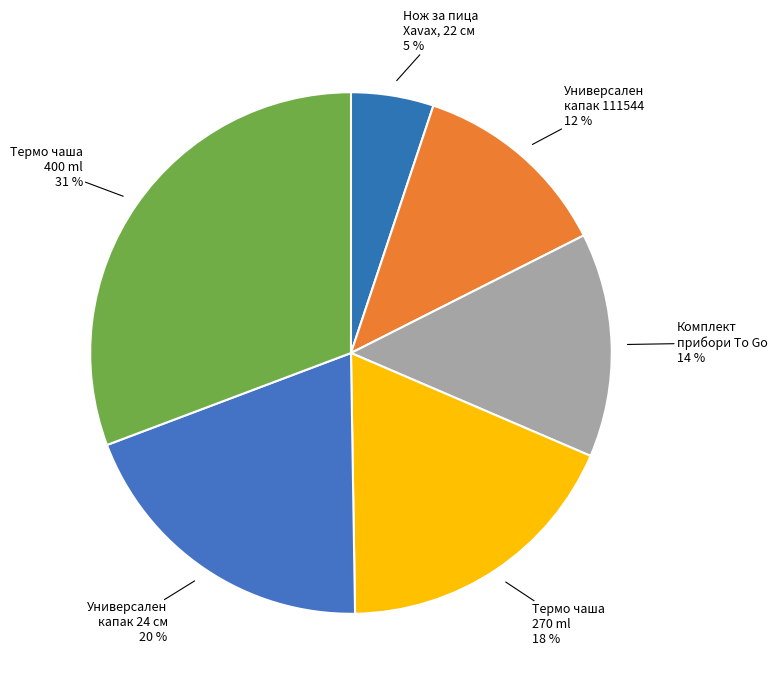

How many segments does this pie chart have?

6